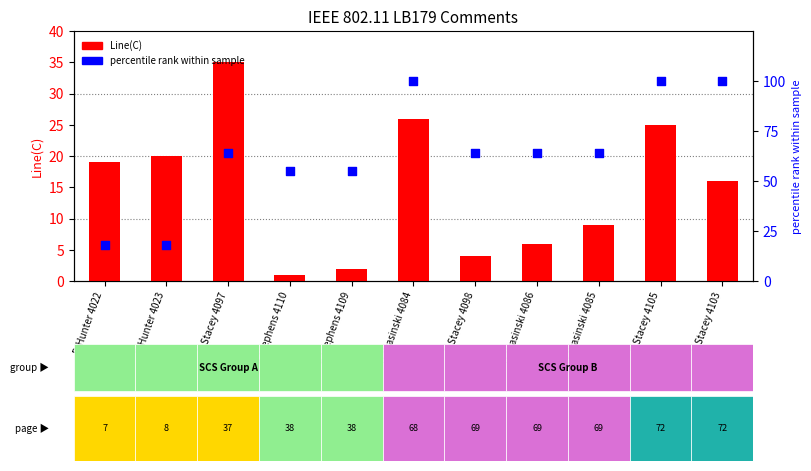

What are all the series names shown in the legend?

Line(C), percentile rank within sample